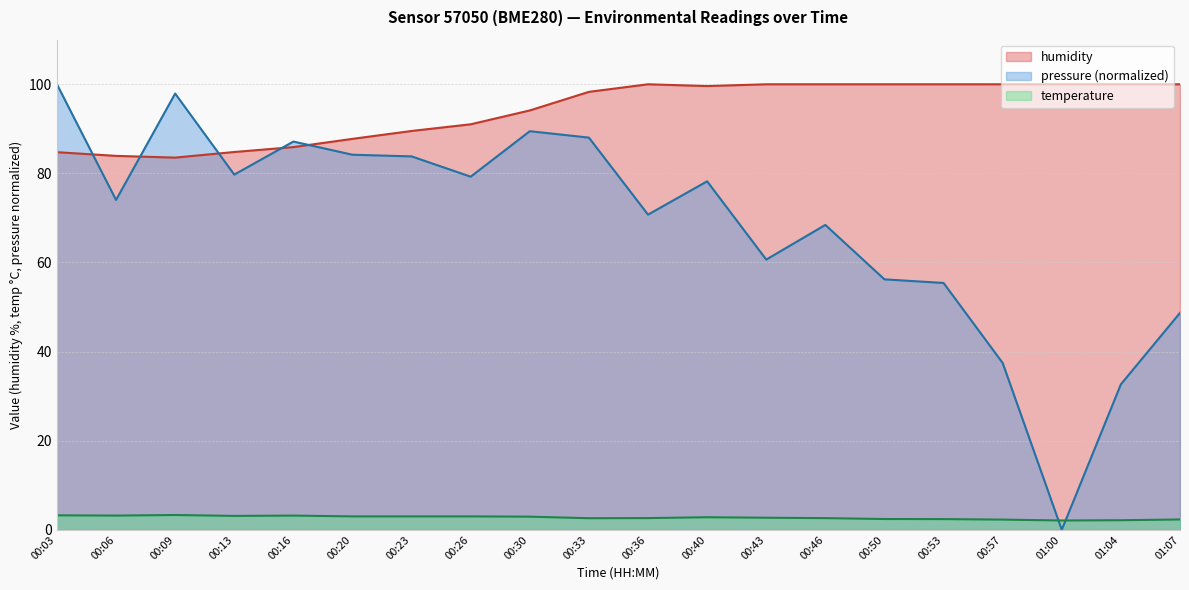

At how many categories does at least one series exceed 21?

20